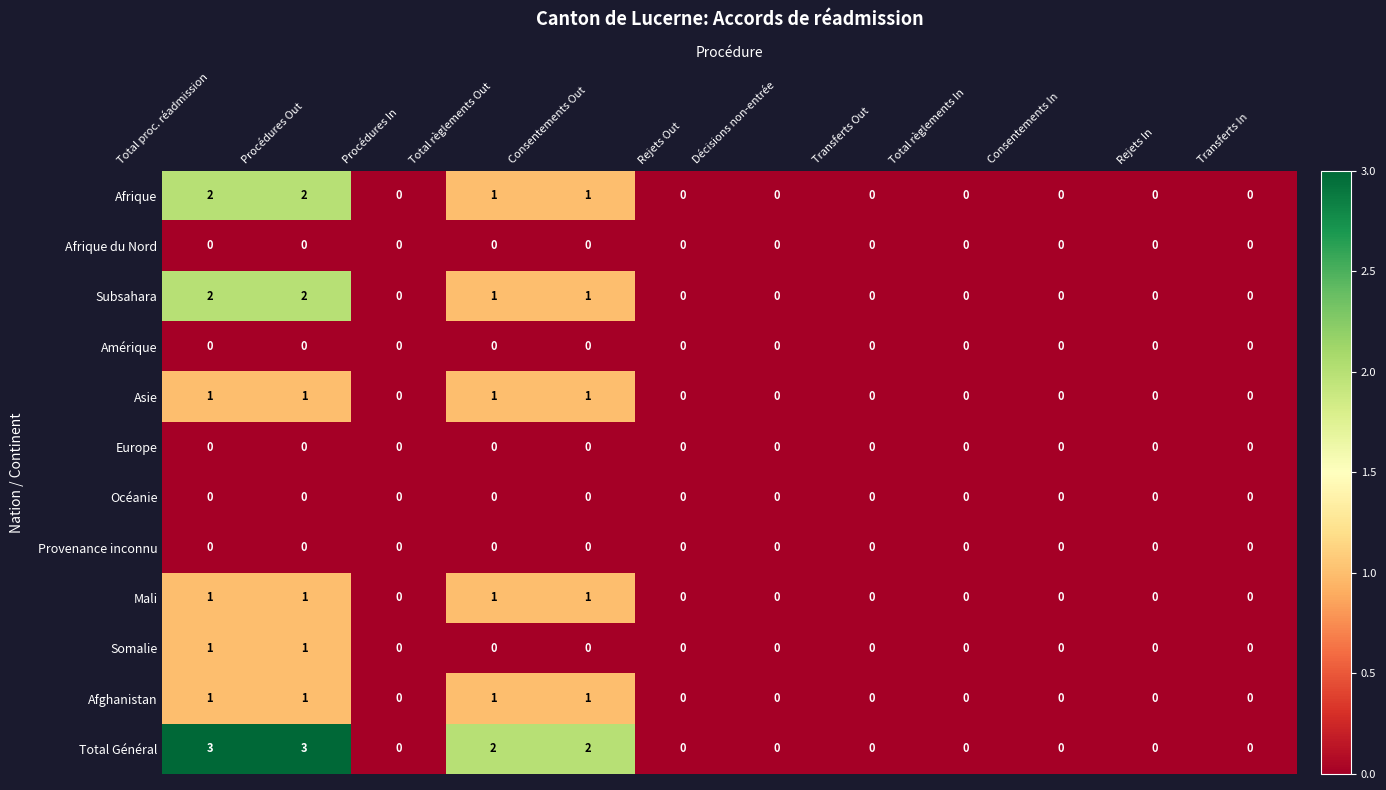

True or false: Europe has a value of 0 at Transferts In.

True